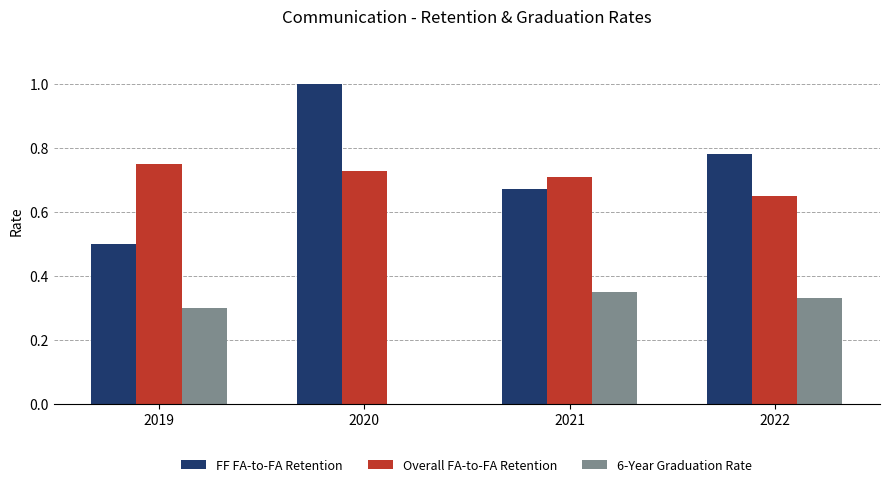

Which series has the largest total across all categories?

FF FA-to-FA Retention